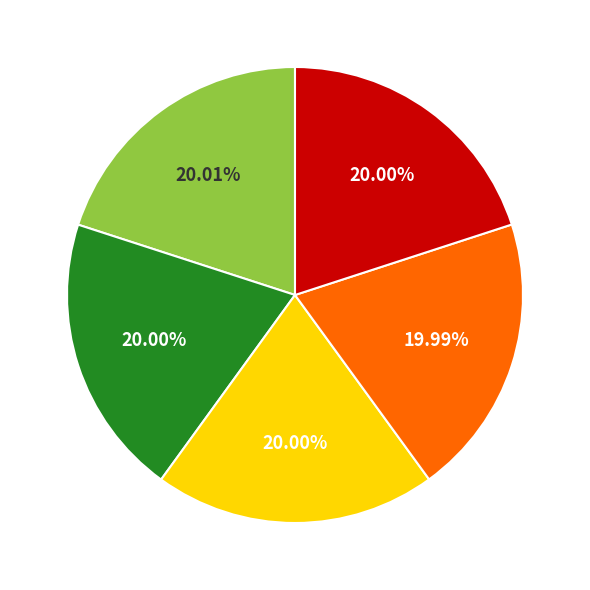

Is there a majority slice in this chart?

No